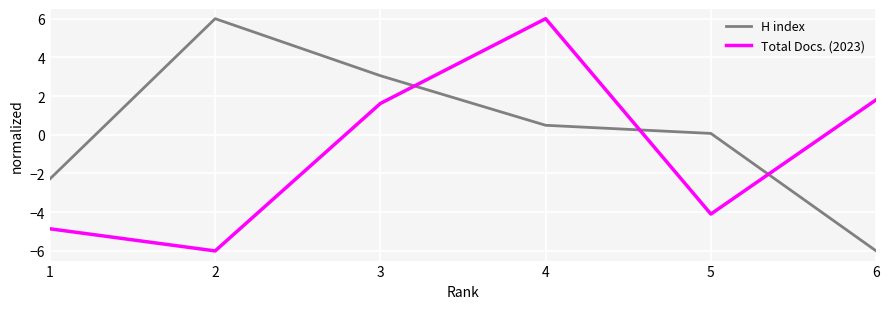

At which category is the sum across all series the highest?

4